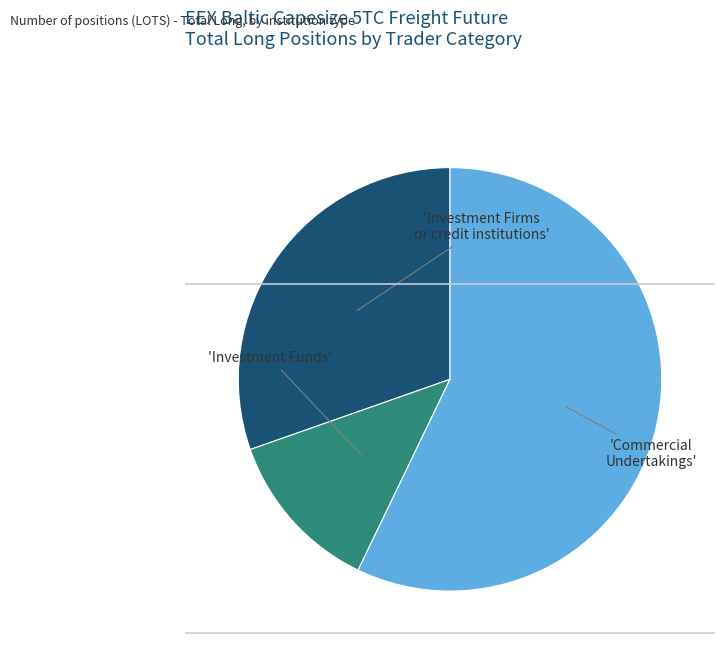

Does any single category account for the majority?

Yes